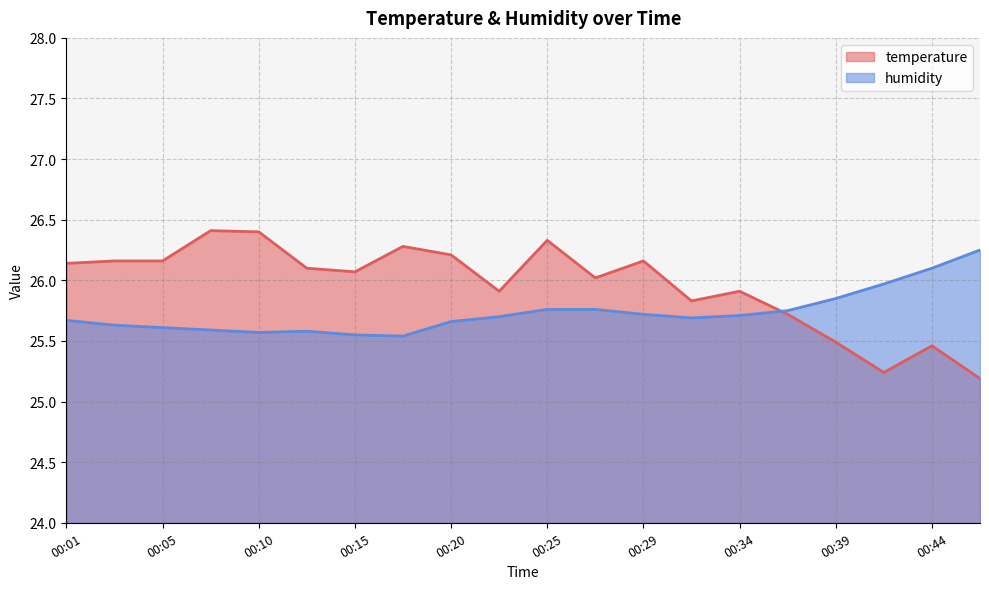

List the series in order of their overall mean, highest first.

temperature, humidity